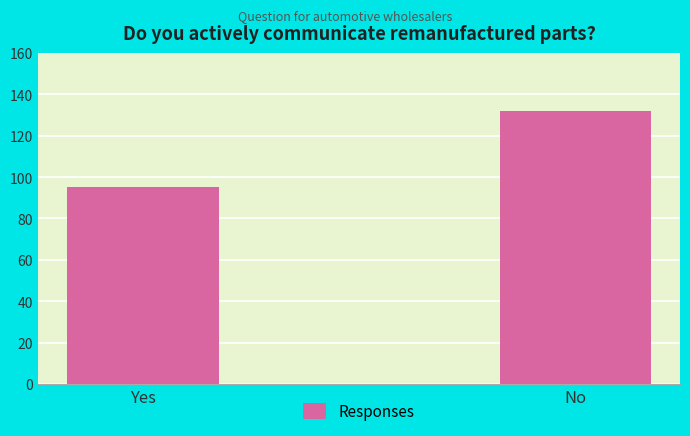

What is the difference between the maximum and minimum values?

37